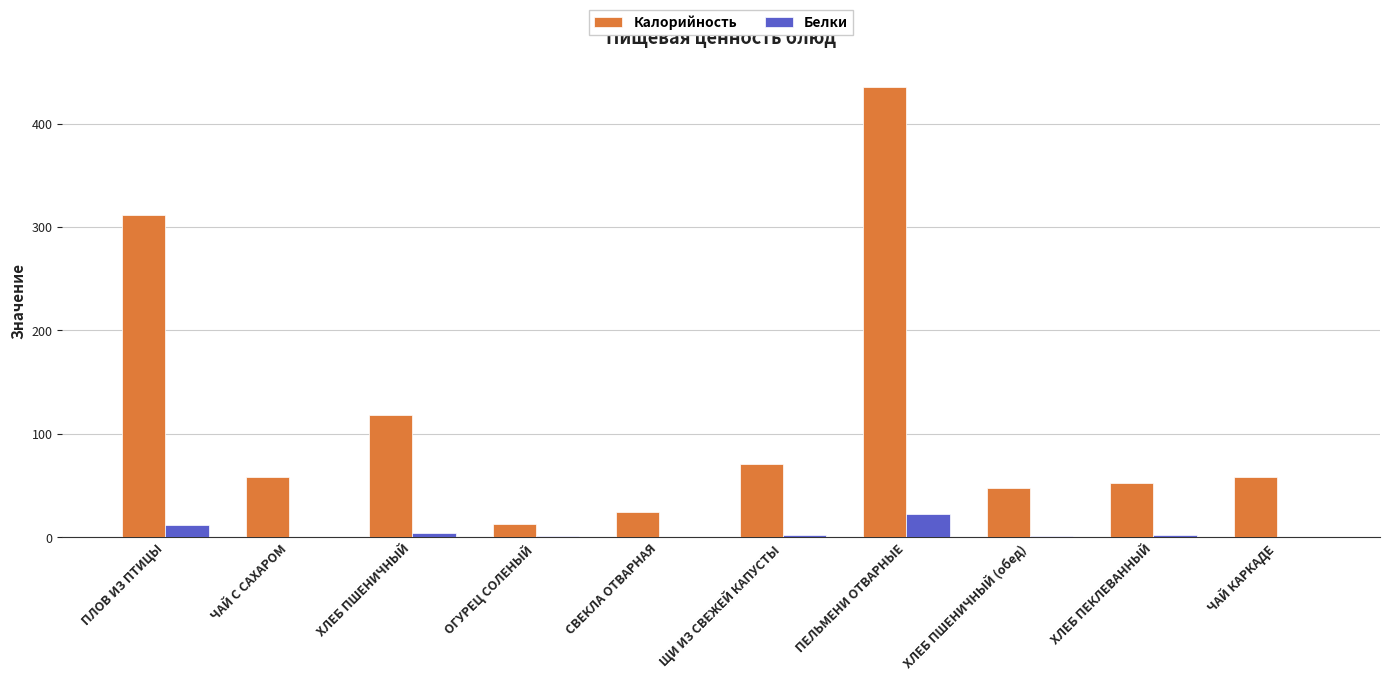

What is the sum of all Калорийность values?

1188.9